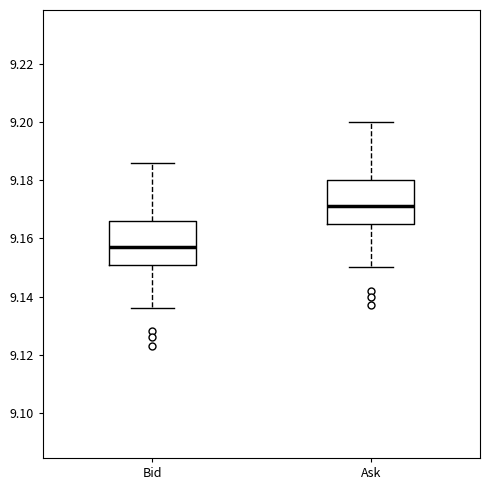

Which box's median line is the highest?

Ask